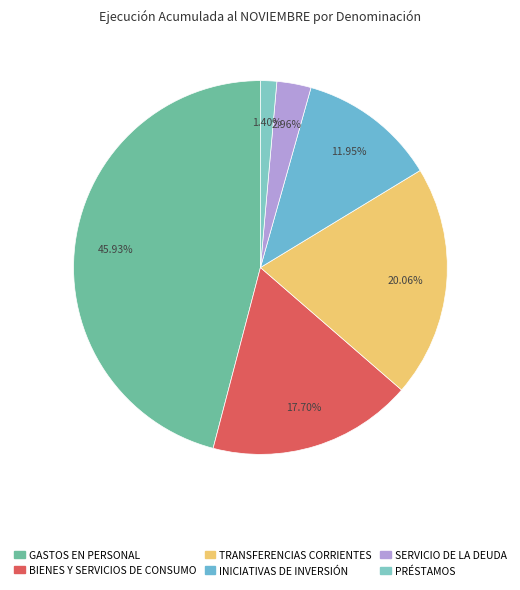

To the nearest percent, what is the difference between the largest and smallest slice percentages?

45%